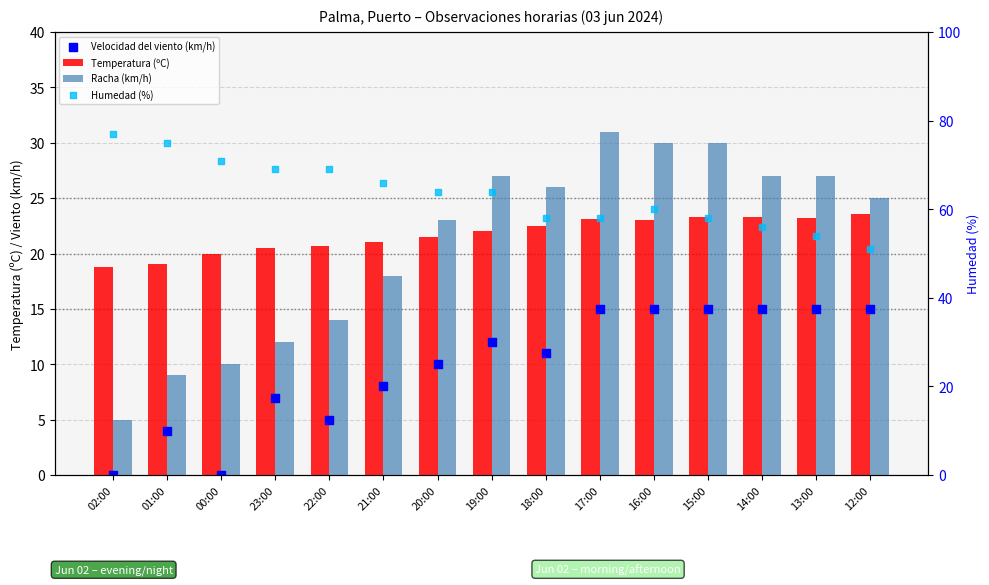

At which category is the sum across all series the highest?

16:00